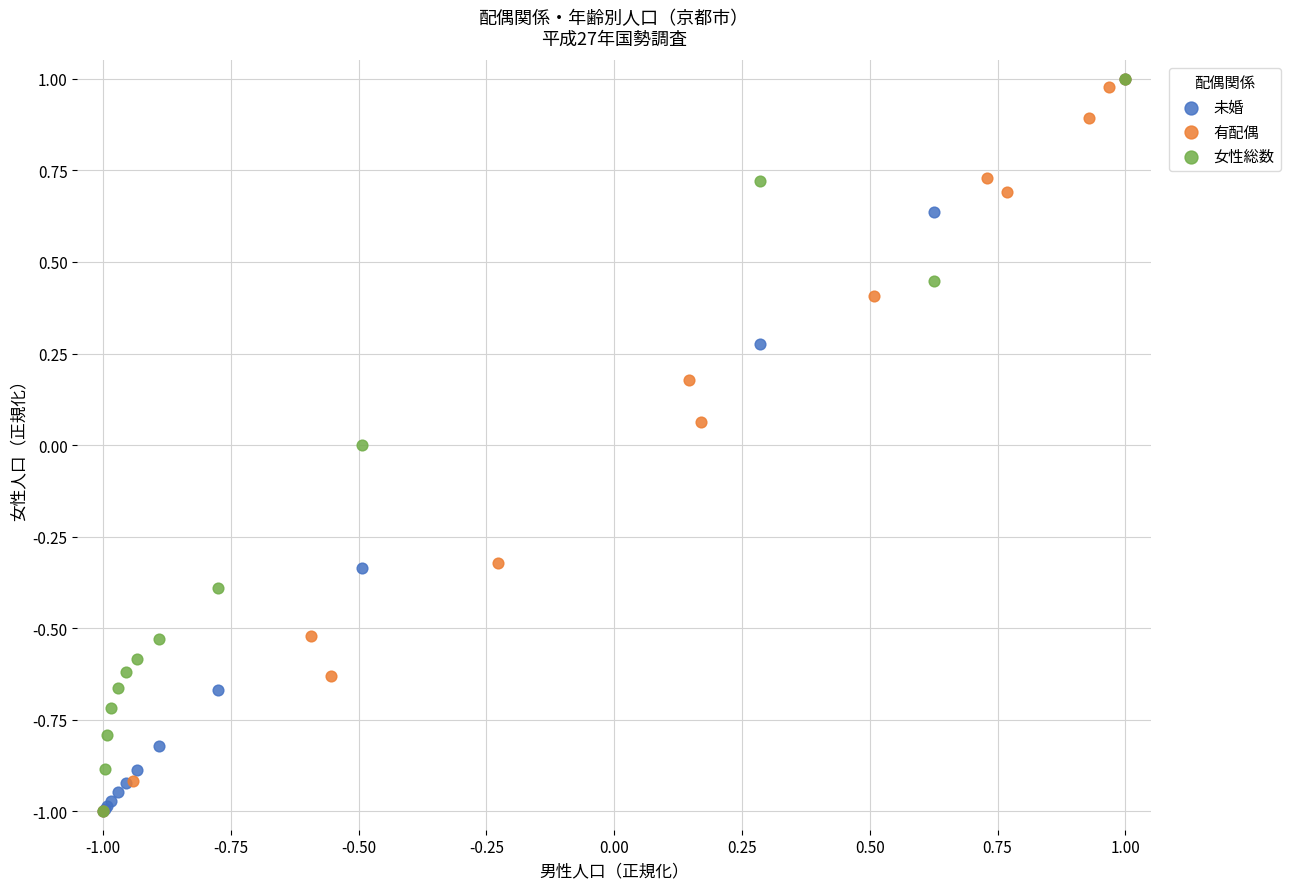

What are all the series names shown in the legend?

未婚, 有配偶, 女性総数